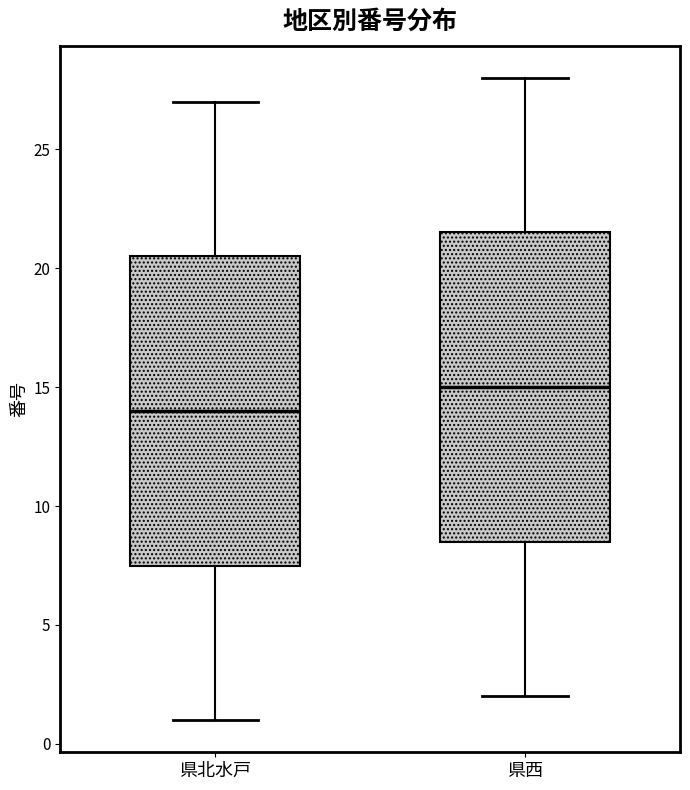

Reading left to right, transcribe this box plot: for each box, give where its median line is, the range the box spans, and where its two whiskers end, as read against the y-axis. The values are not printed on the chart, so give them approximately, as read against the axis.

県北水戸: median 14.0, box 7.5 to 20.5, whiskers 1.0 to 27.0
県西: median 15.0, box 8.5 to 21.5, whiskers 2.0 to 28.0